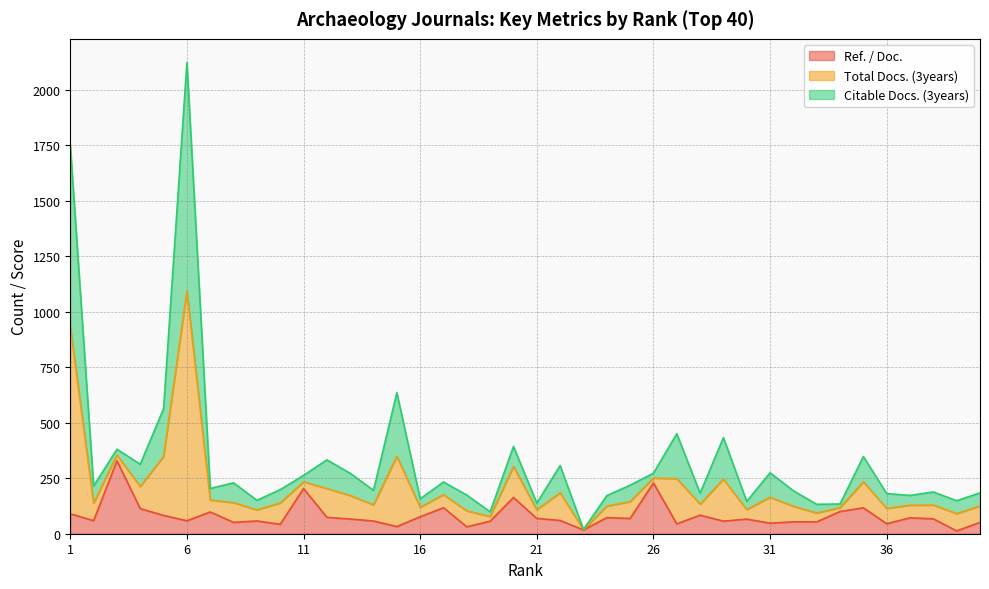

What is the highest value of the Ref. / Doc. series?

328.8